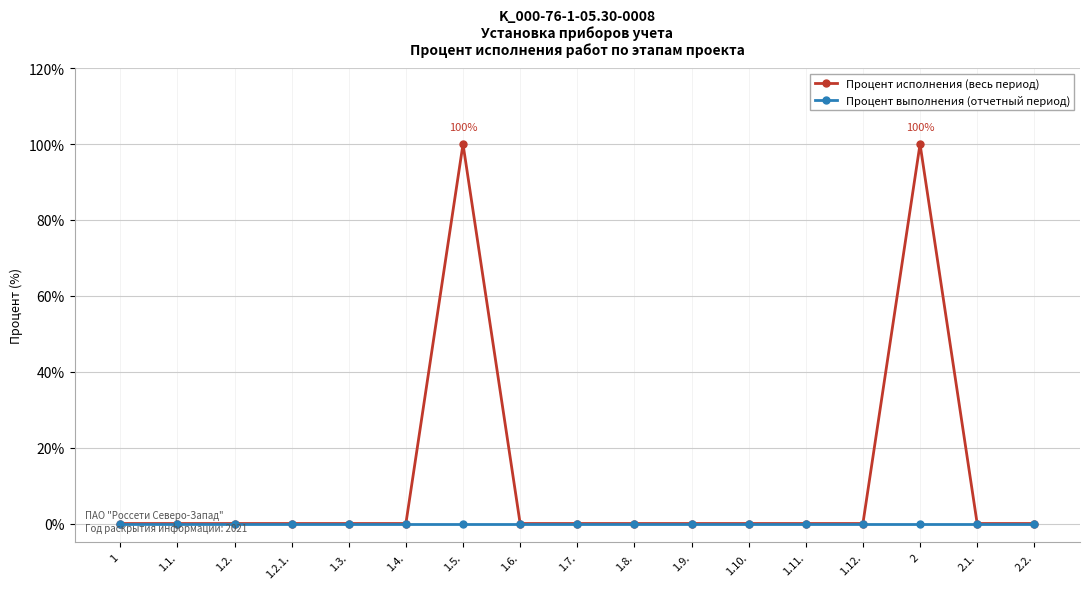

What is the maximum value shown in the chart?

100